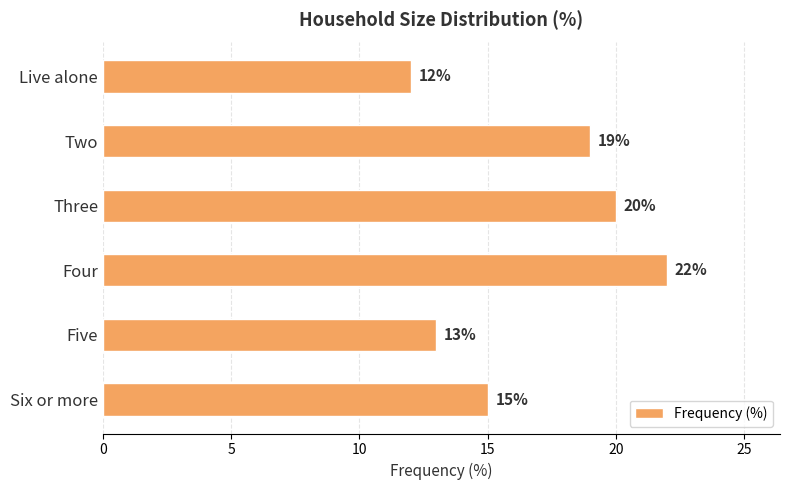

The value at Six or more is 15. True or false?

True